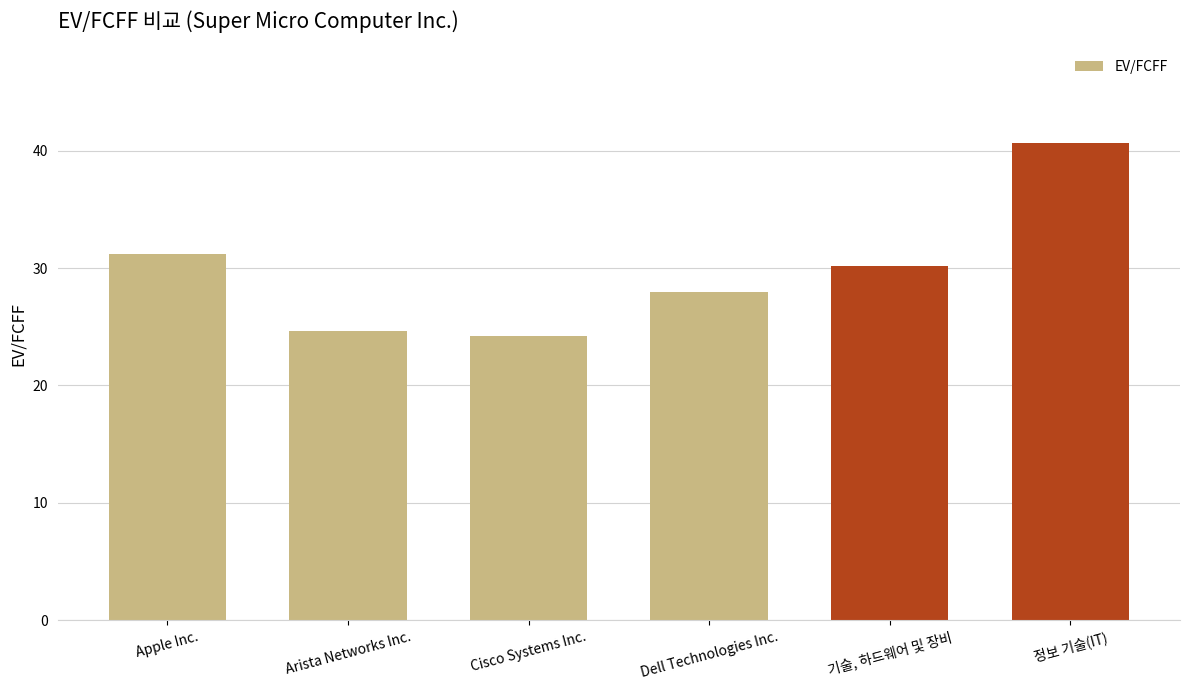

How many distinct data groups are displayed?

1